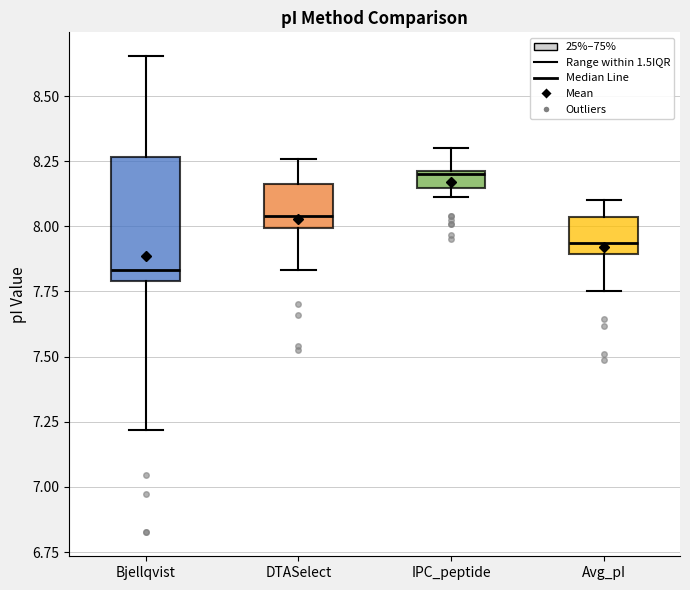

Which box is the tallest, from its lower edge to its upper edge?

Bjellqvist